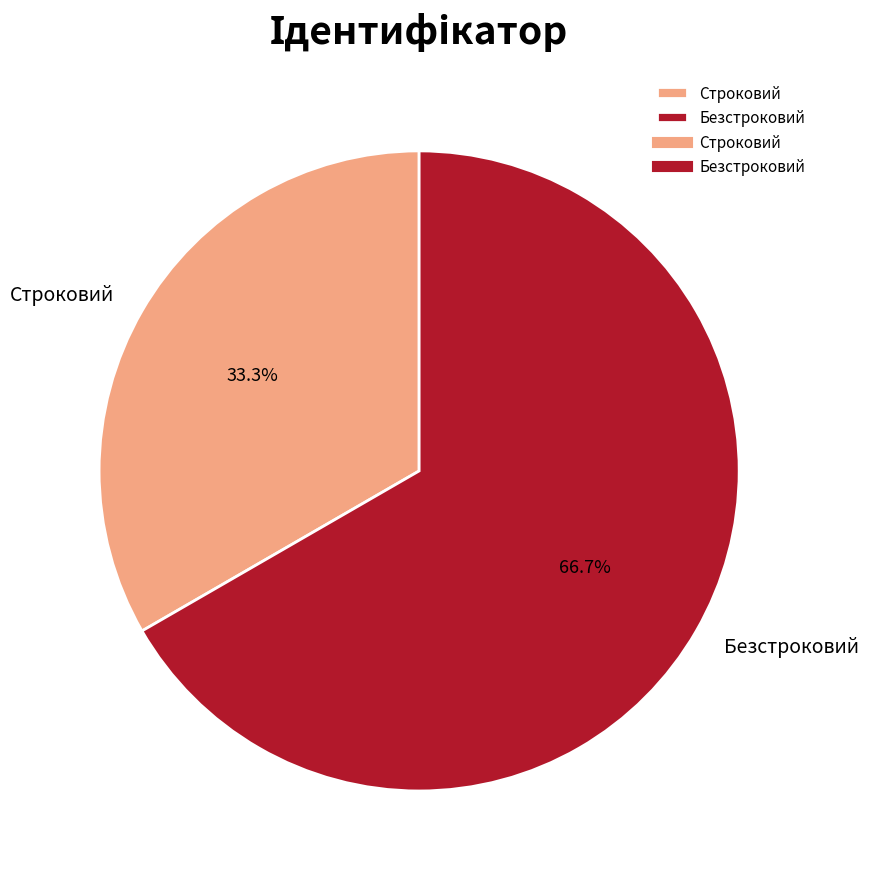

Is it true that Строковий is 40% of the pie?

False